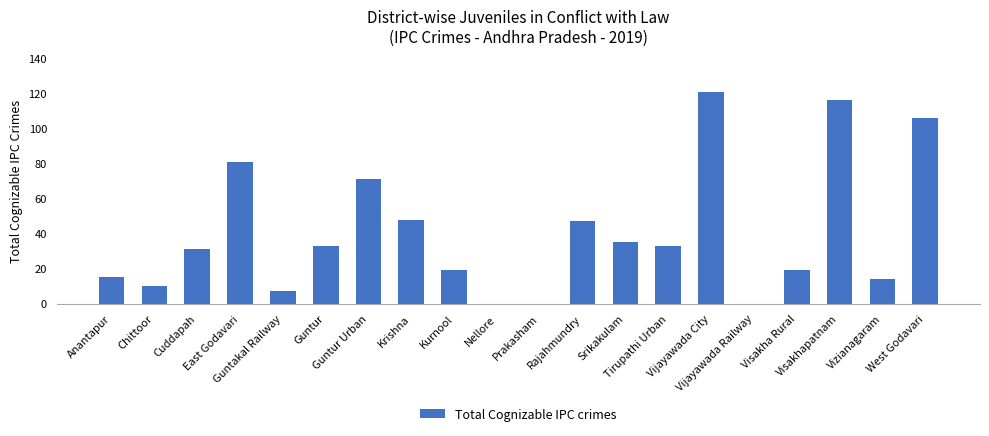

Which has a higher value, Visakhapatnam or Chittoor?

Visakhapatnam